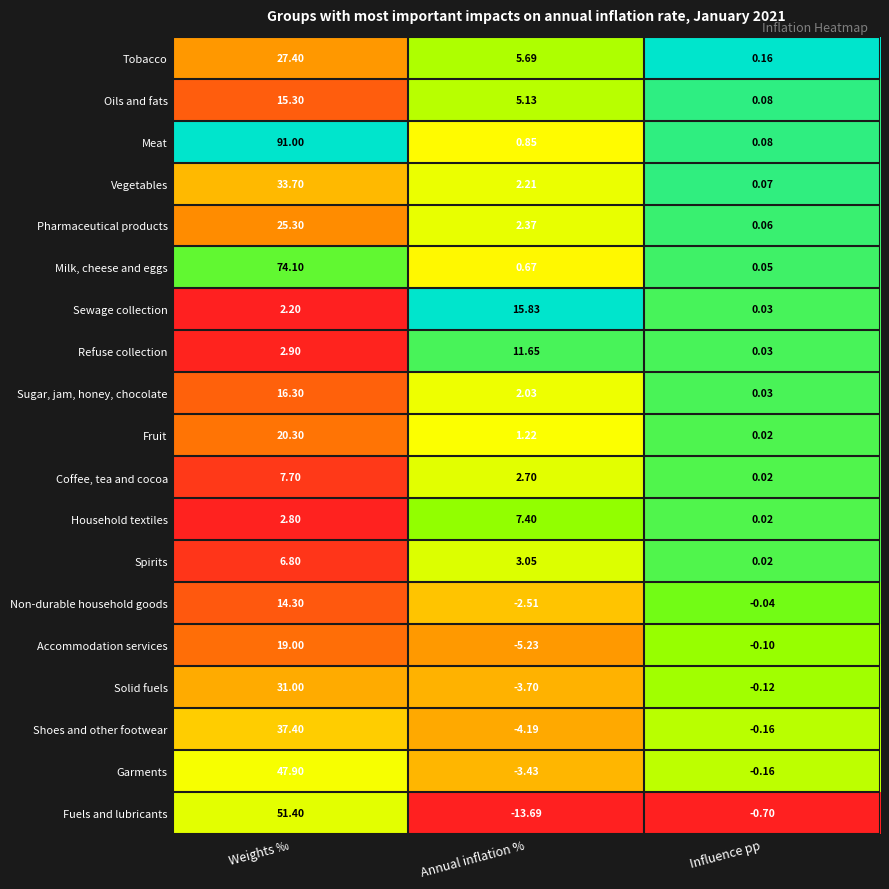

At which label is Vegetables closest to 16?

Annual inflation %